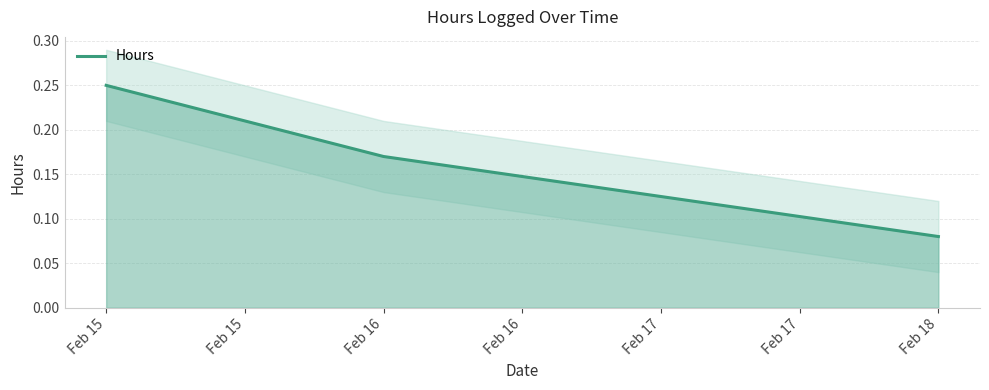

The value of Hours at Feb 15 is 0.4. True or false?

False